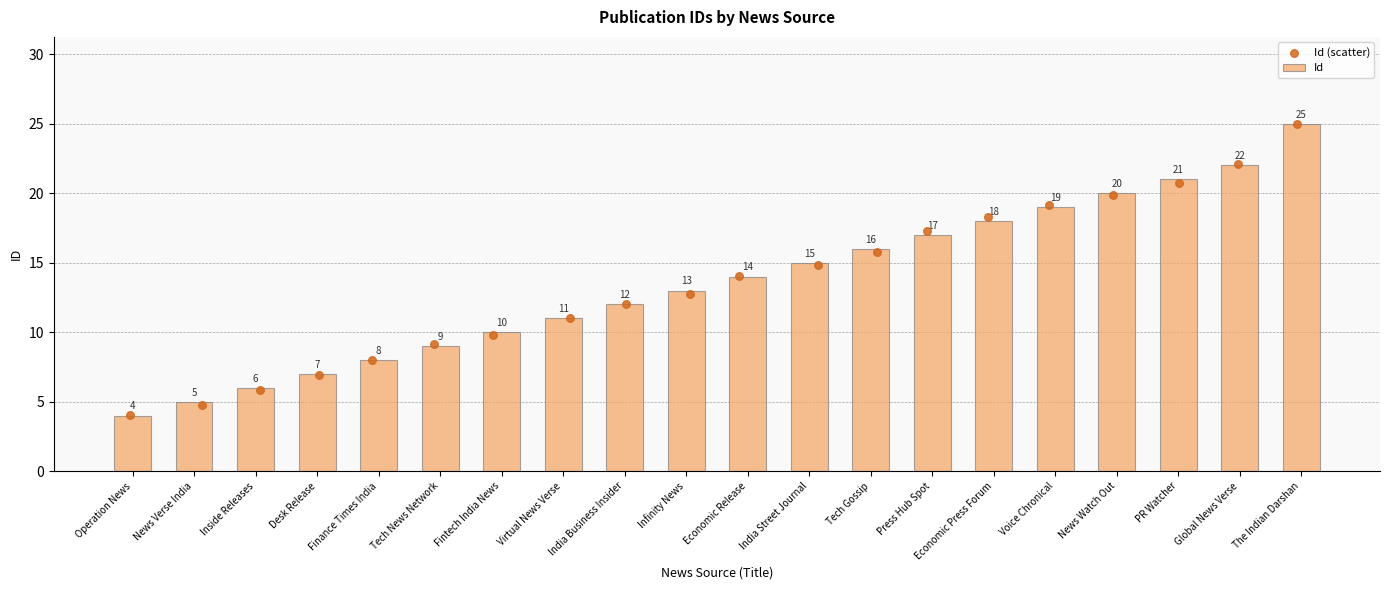

At how many categories does at least one series exceed 16?

7